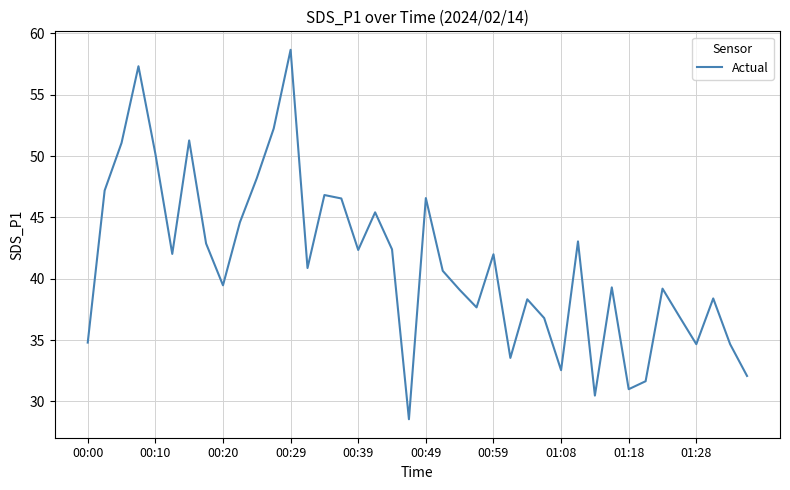

What is the maximum value shown in the chart?

58.7